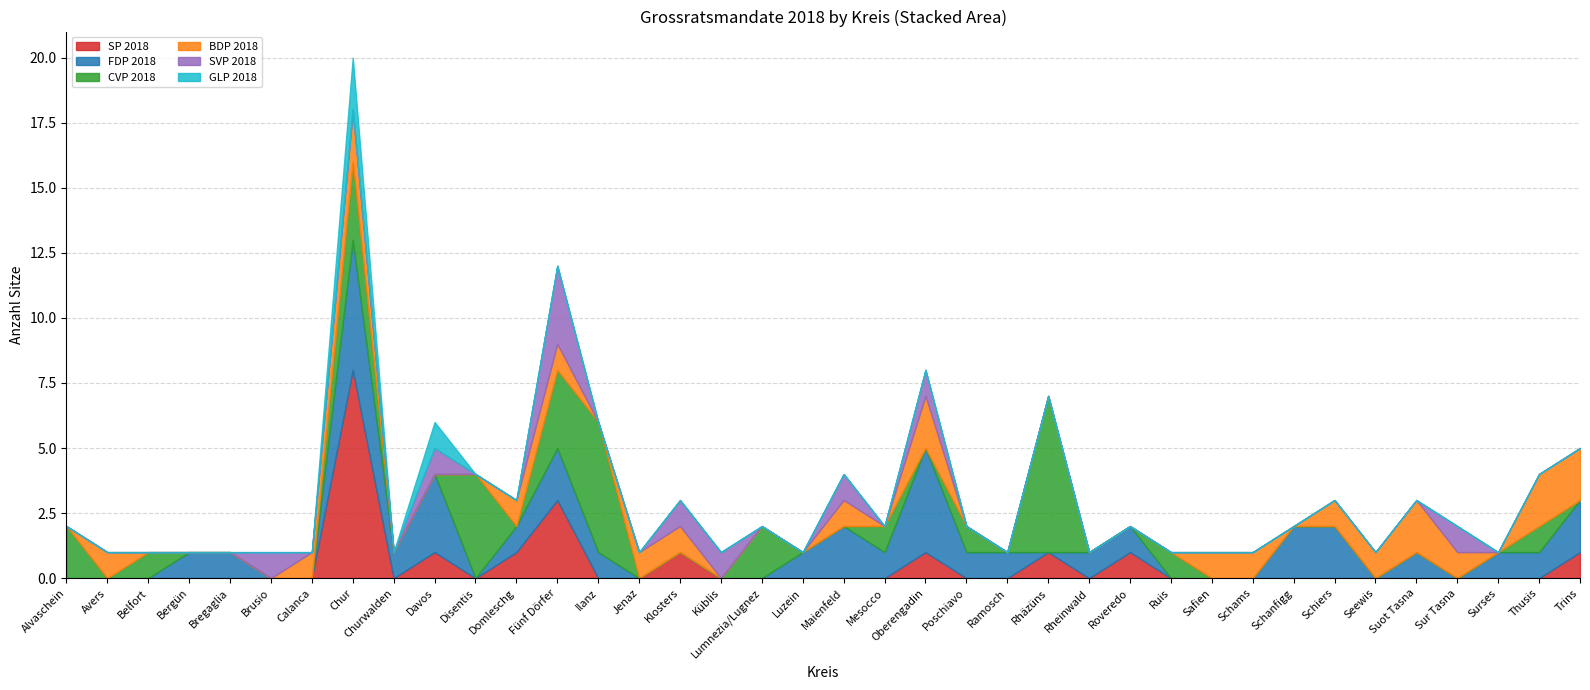

The value of SP 2018 at Luzein is -3. True or false?

False